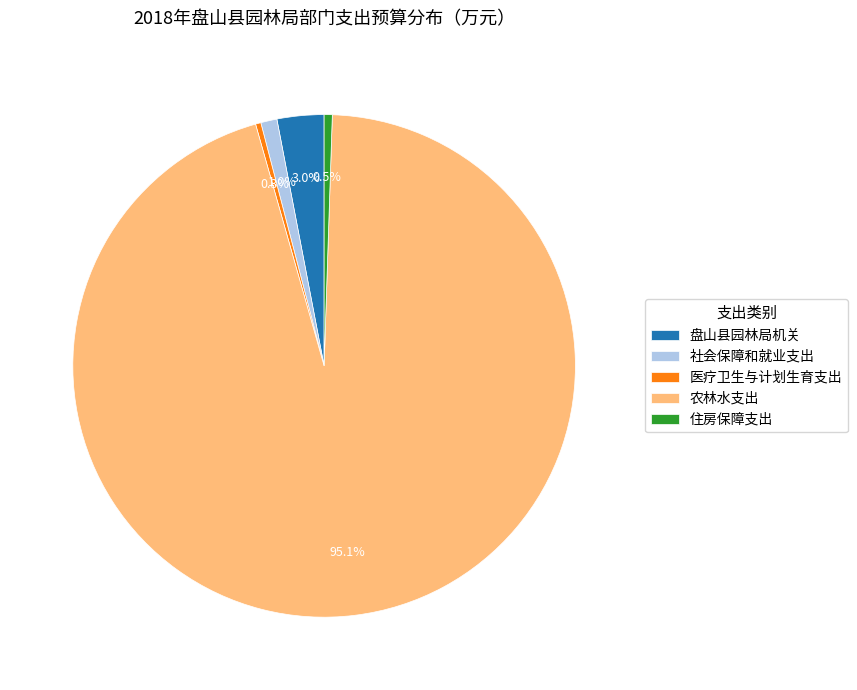

What percentage is NOT represented by 住房保障支出?

99.5%